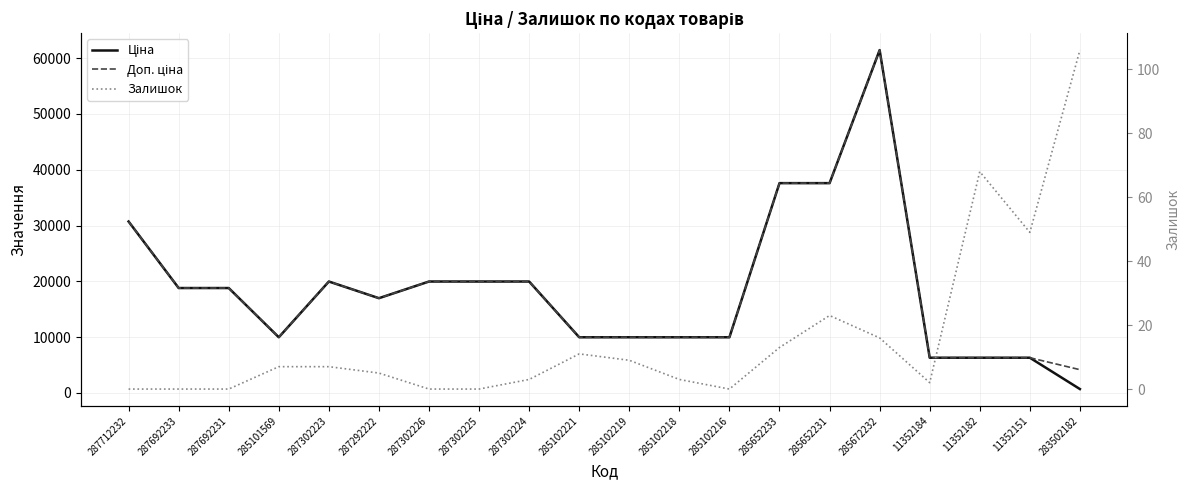

How many data points in Доп. ціна are above 18796?

10